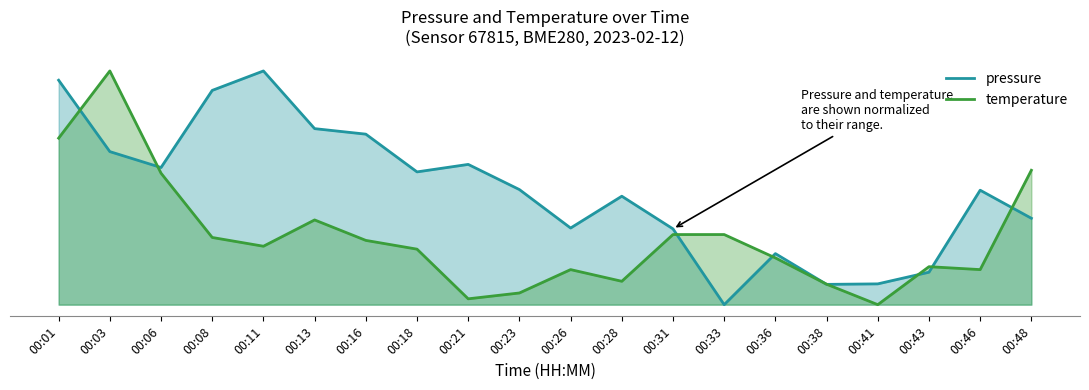

What is the average value of the temperature series?

0.3